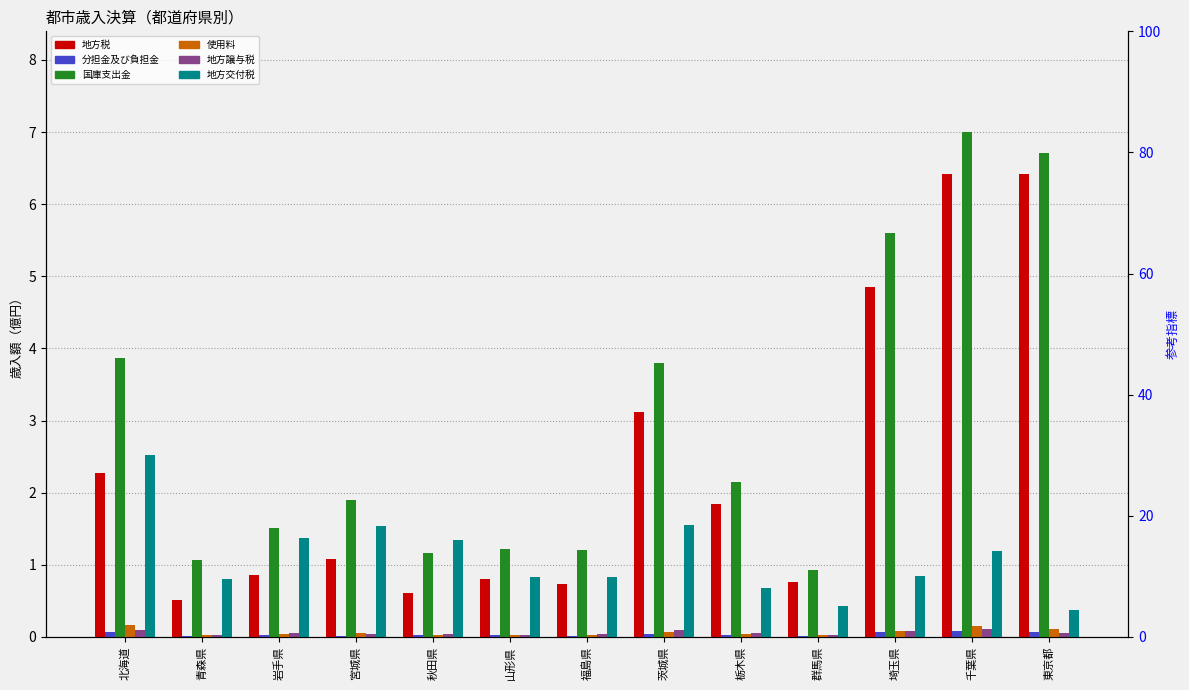

Count the number of categories in the chart.

13